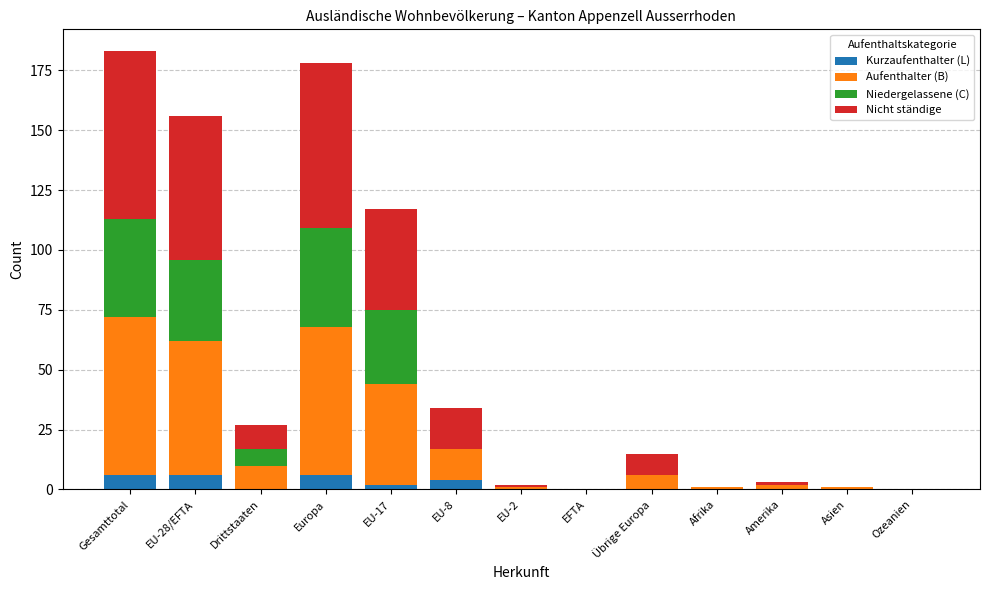

What is the average value of the Kurzaufenthalter (L) series?

2